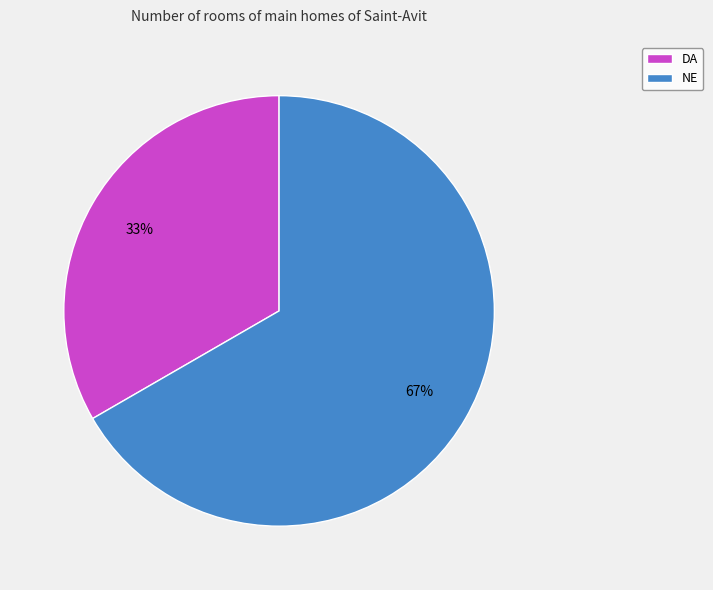

Which has a higher value, DA or NE?

NE